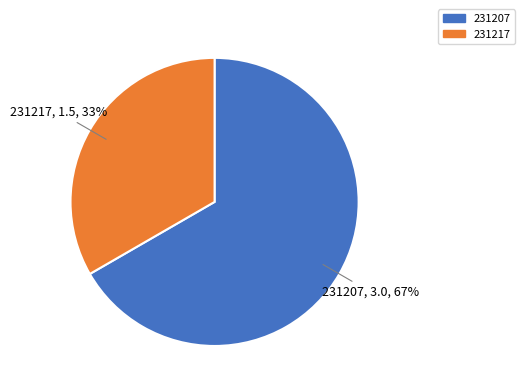

True or false: 231207 accounts for 59% of the total.

False